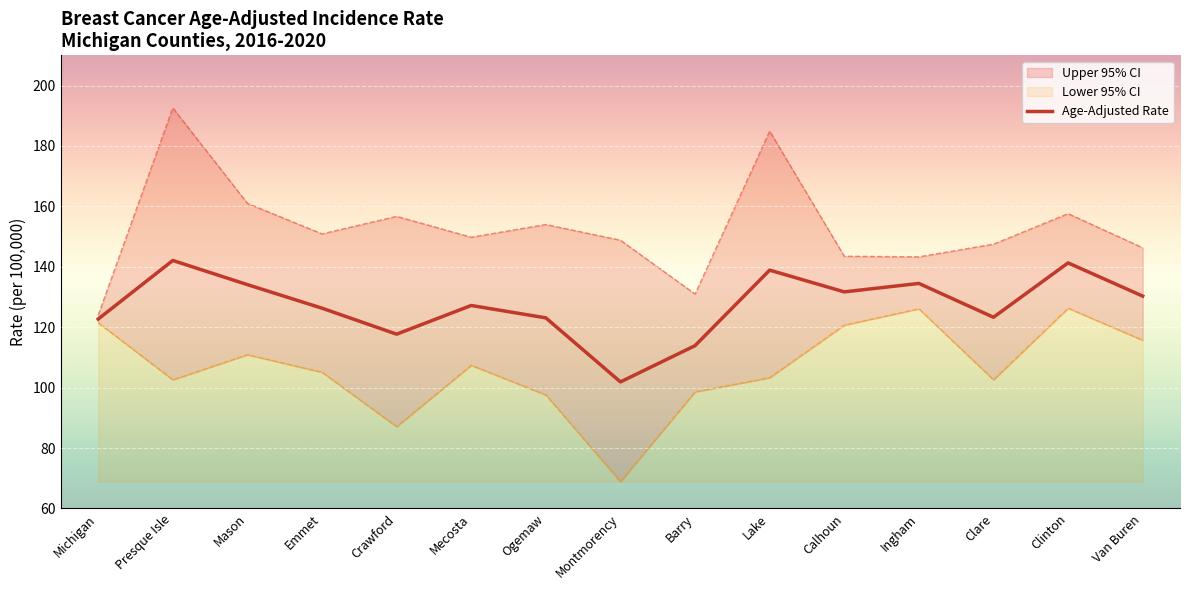

What position from the left is Barry?

9